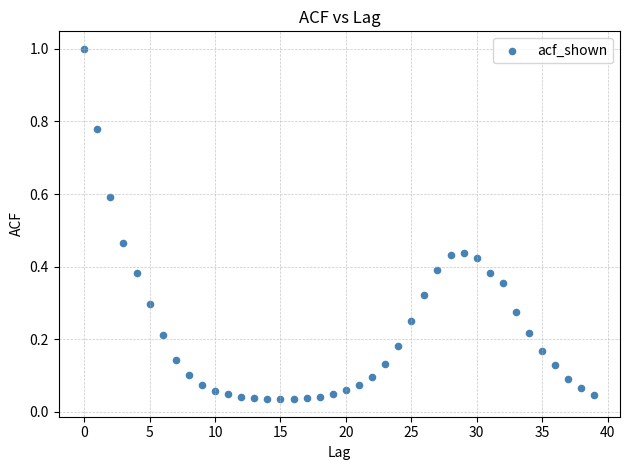

What is the range of Y values (max minus min)?

1.0